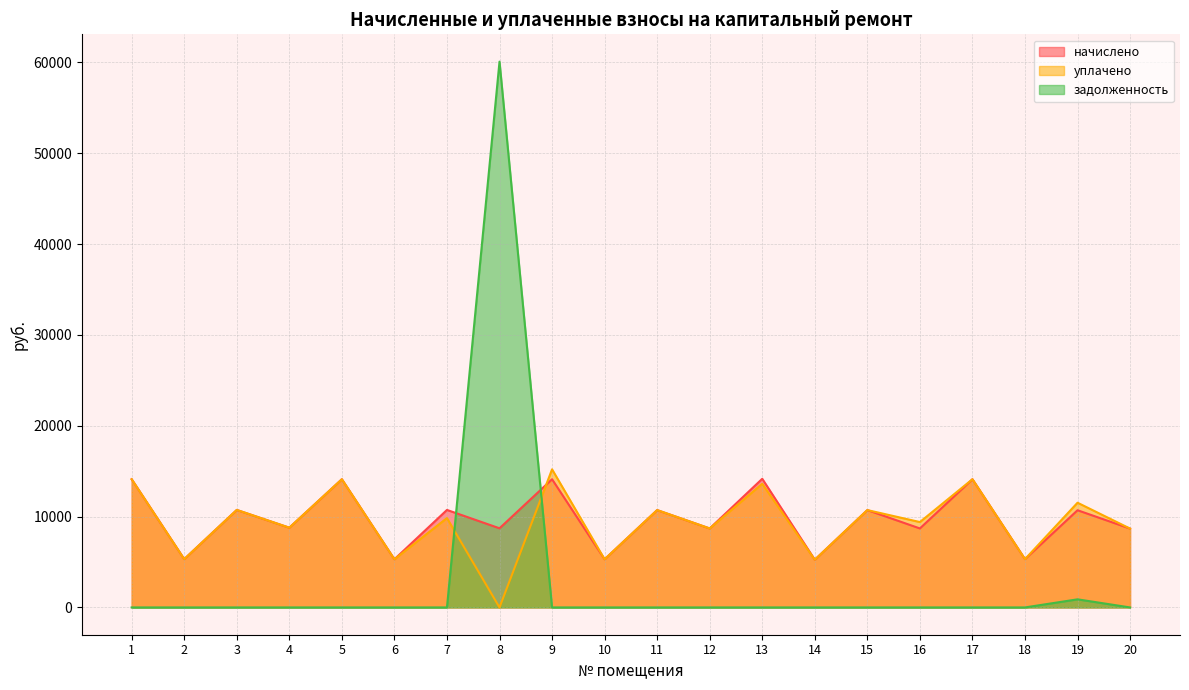

Where is уплачено nearest to the value 7599?

20